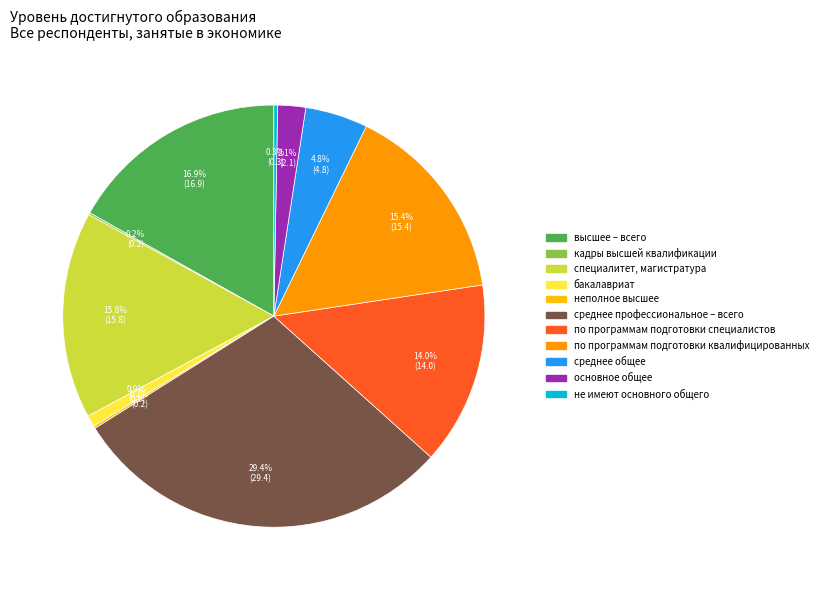

How much of the chart is everything except среднее общее?

95.2%